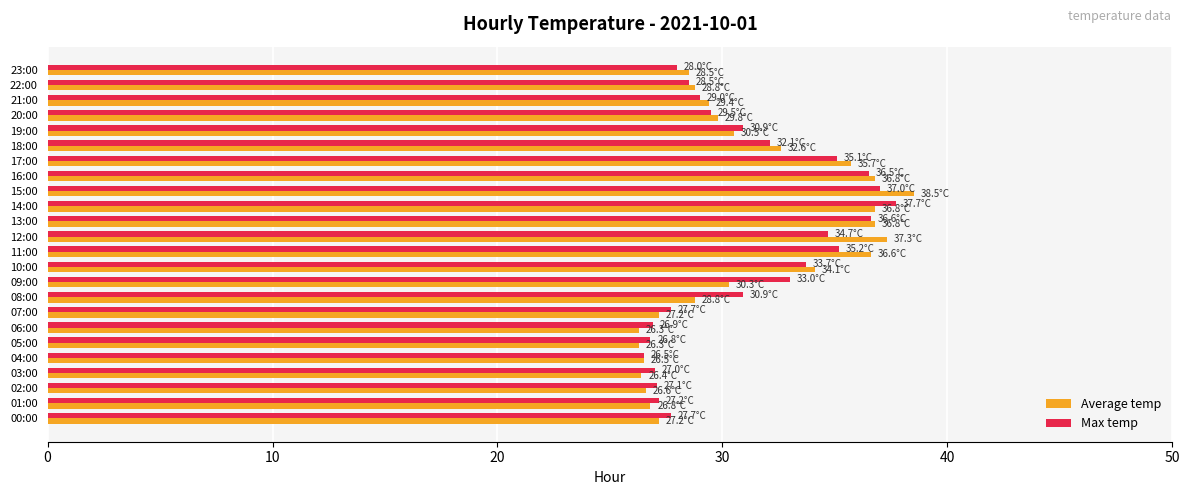

Where is Average temp nearest to the value 32?

18:00